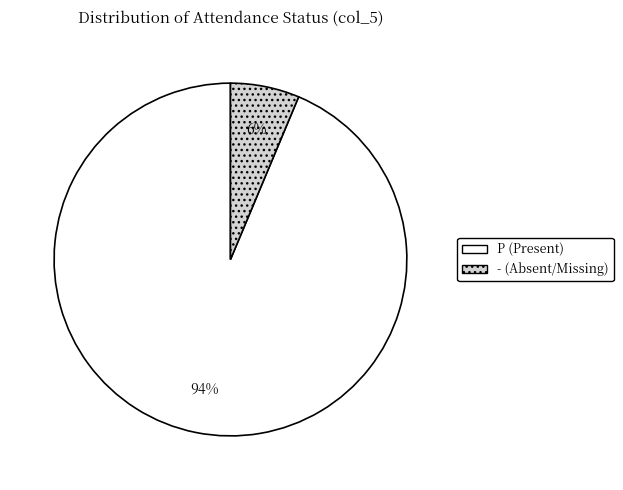

True or false: - (Absent/Missing) accounts for 6% of the total.

True